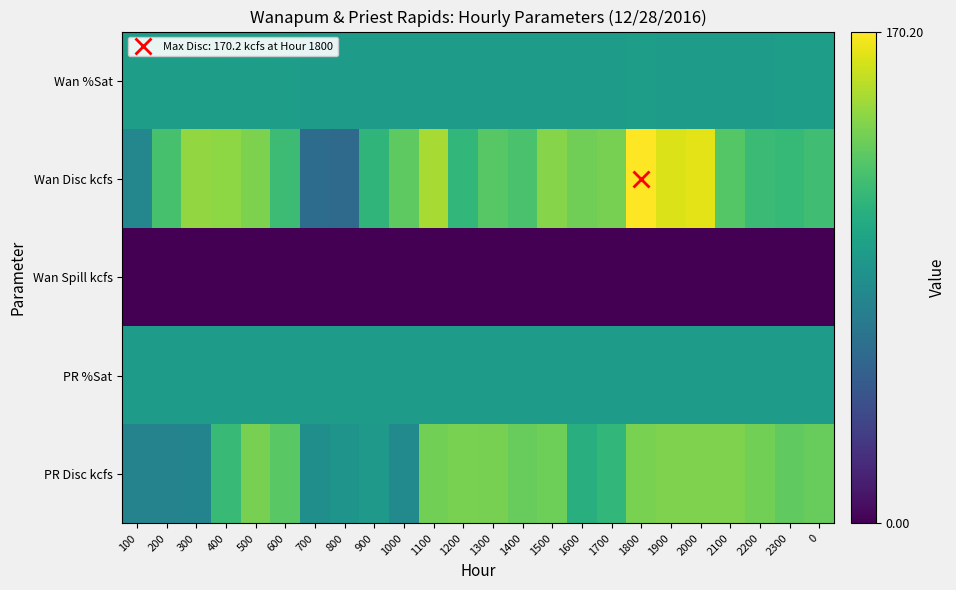

Which label corresponds to the largest value in the chart?

1800